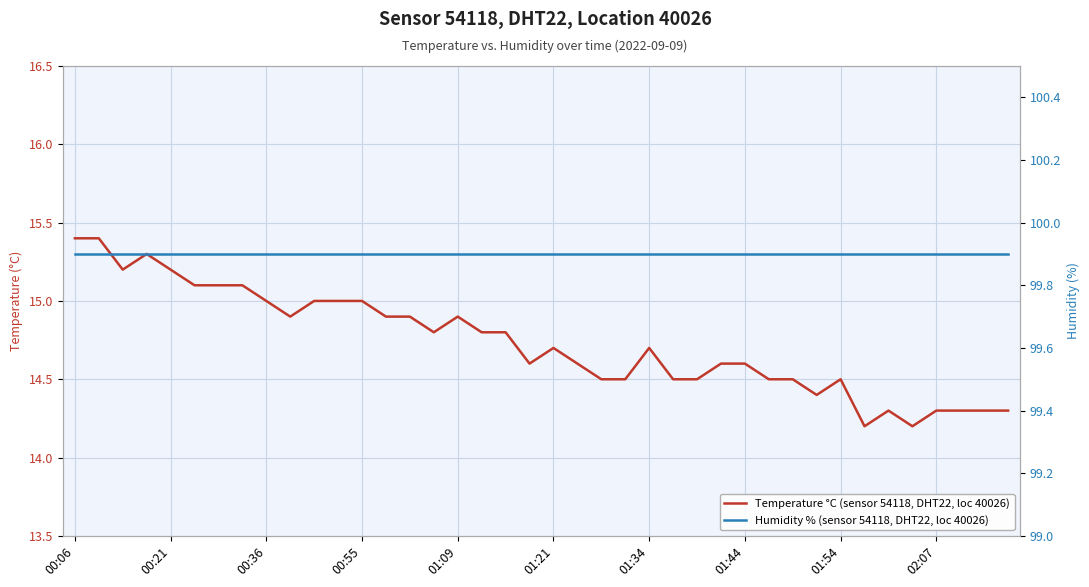

At which category is the sum across all series the highest?

00:06